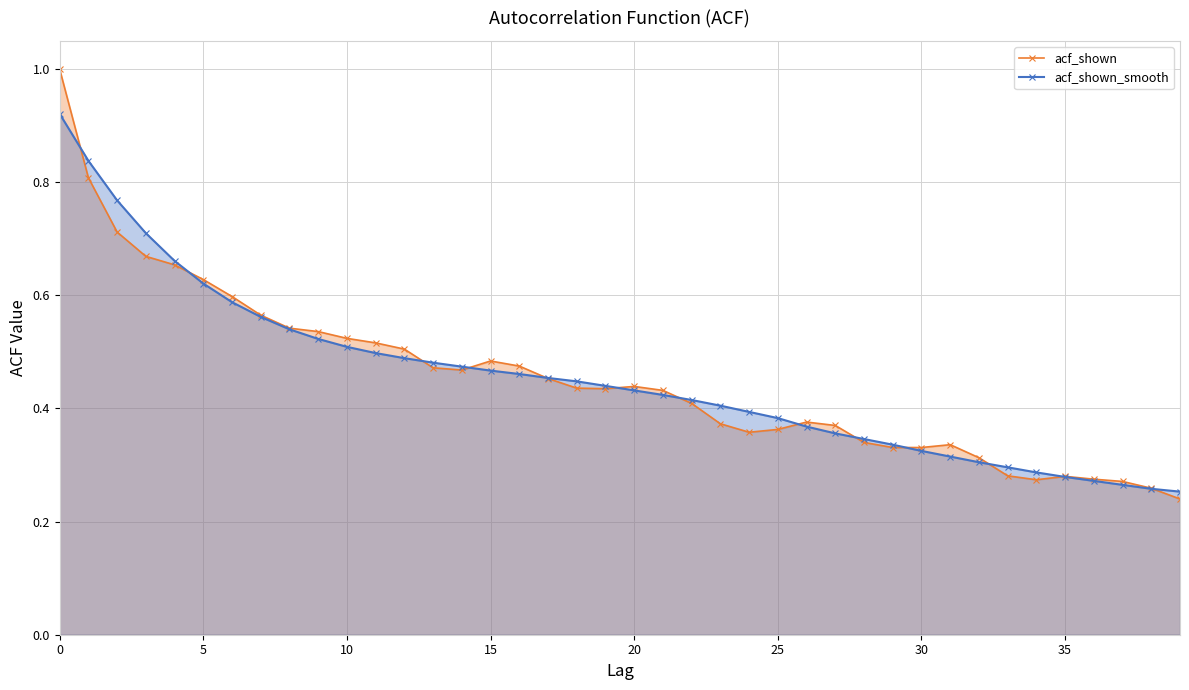

How many distinct data groups are displayed?

2